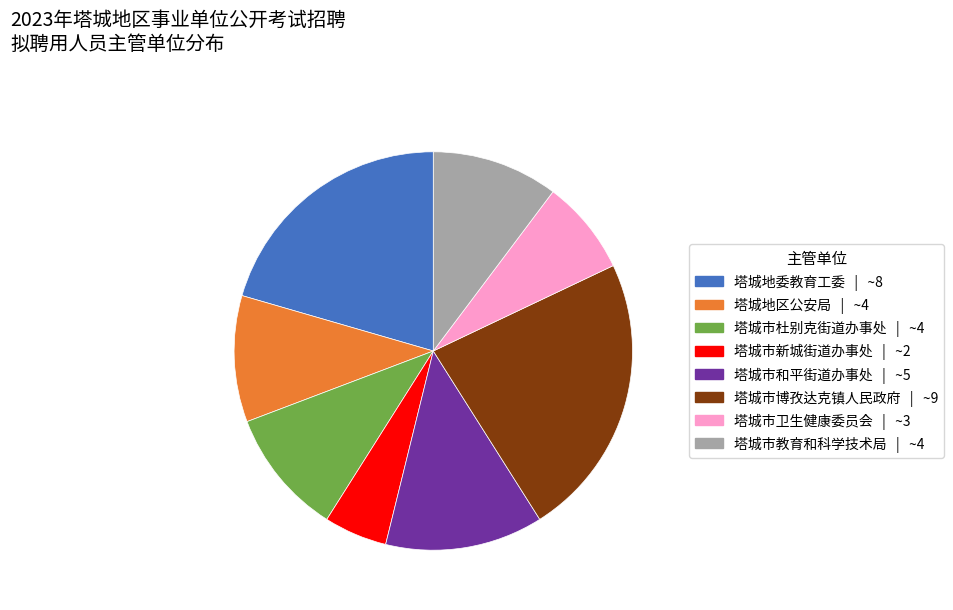

How many segments does this pie chart have?

8